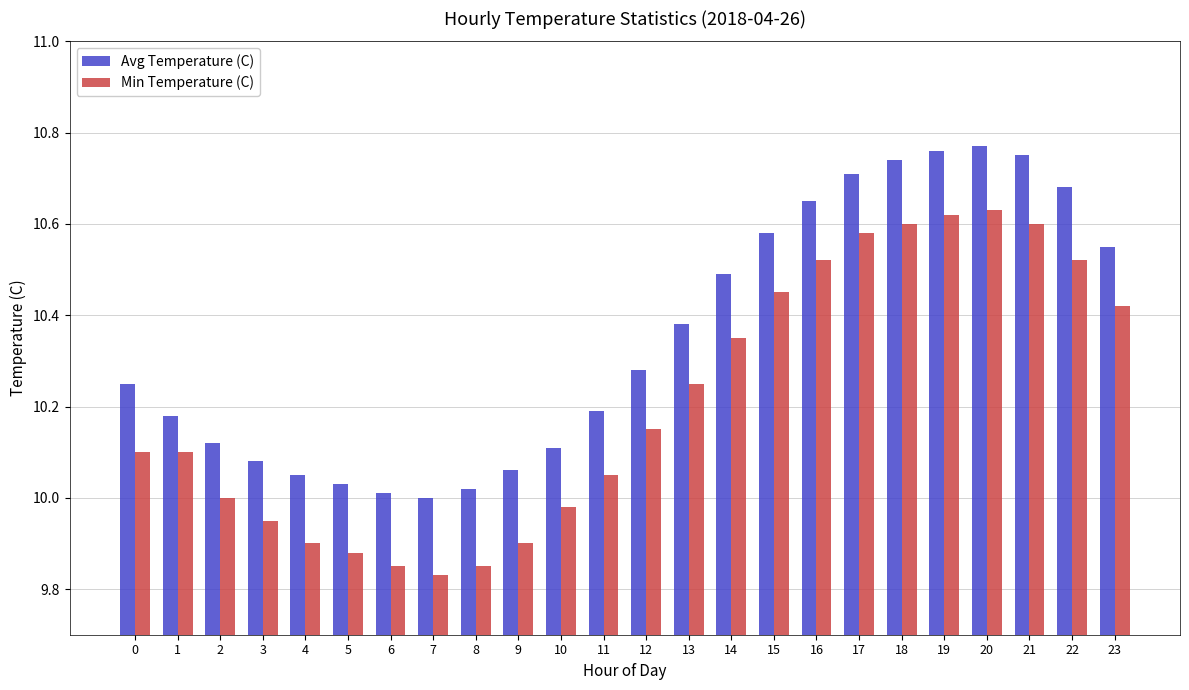

Is the value of Min Temperature (C) at 19 greater than the value of Avg Temperature (C) at 22?

No